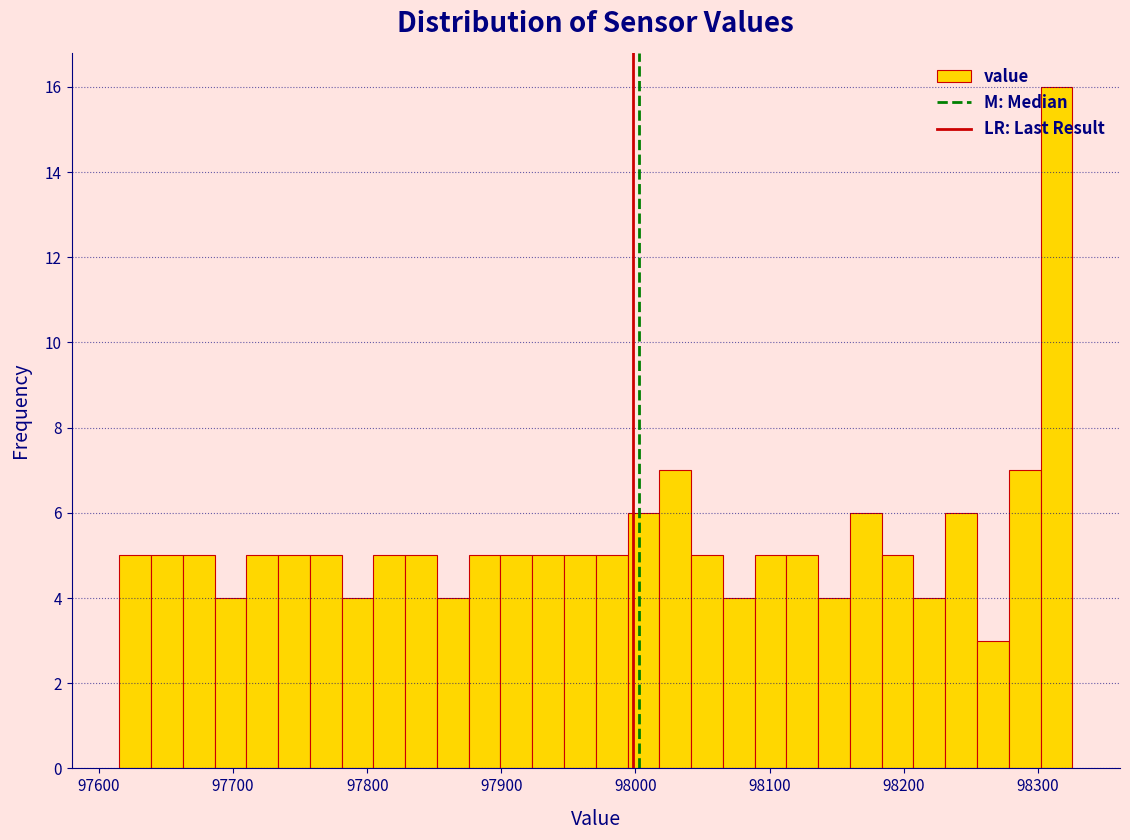

Read against the x-axis, roughly where is the centre of the tallest bar?

98310